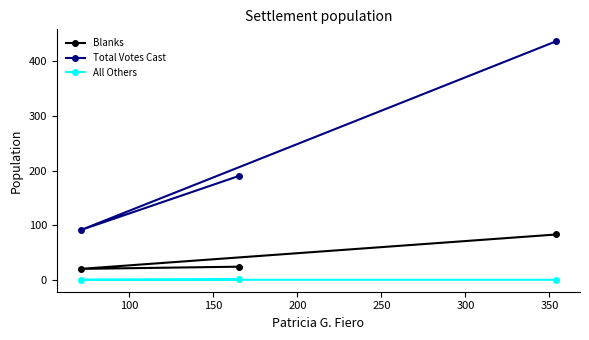

At how many categories does at least one series exceed 333?

1